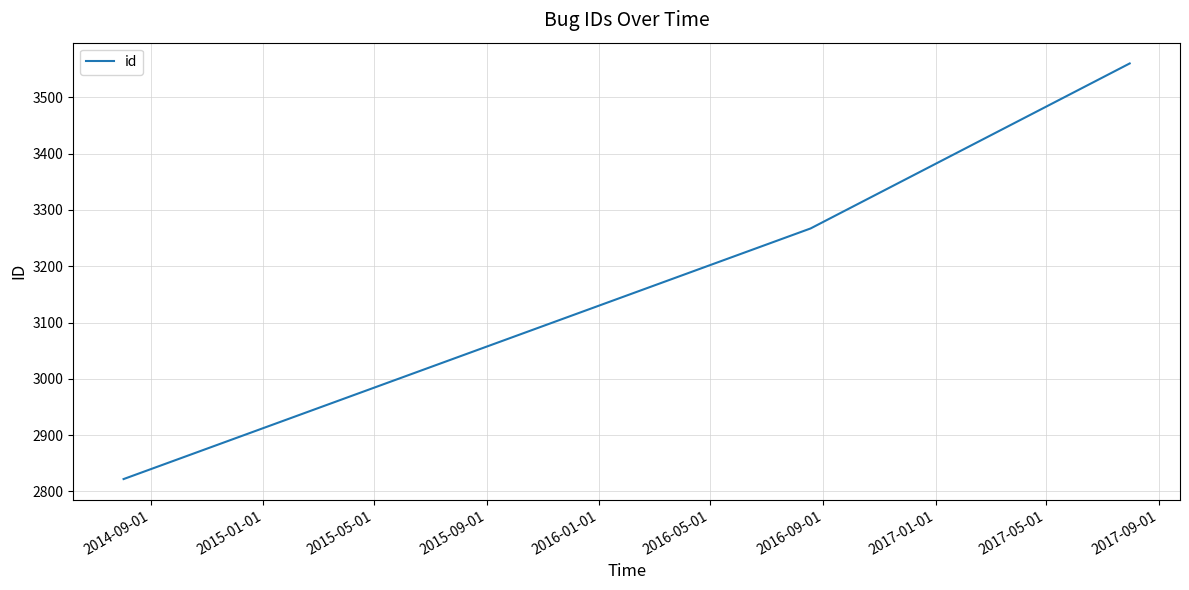

What is the minimum value shown in the chart?

2822